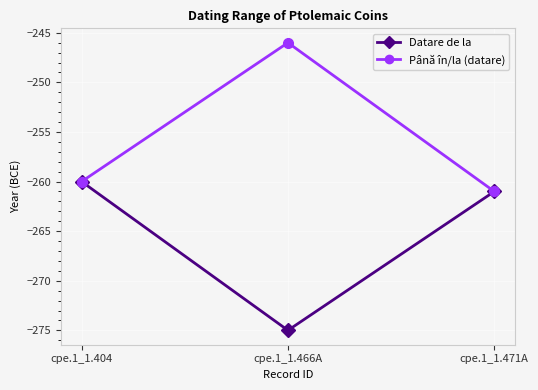

What is the label of the 3rd point from the left?

cpe.1_1.471A